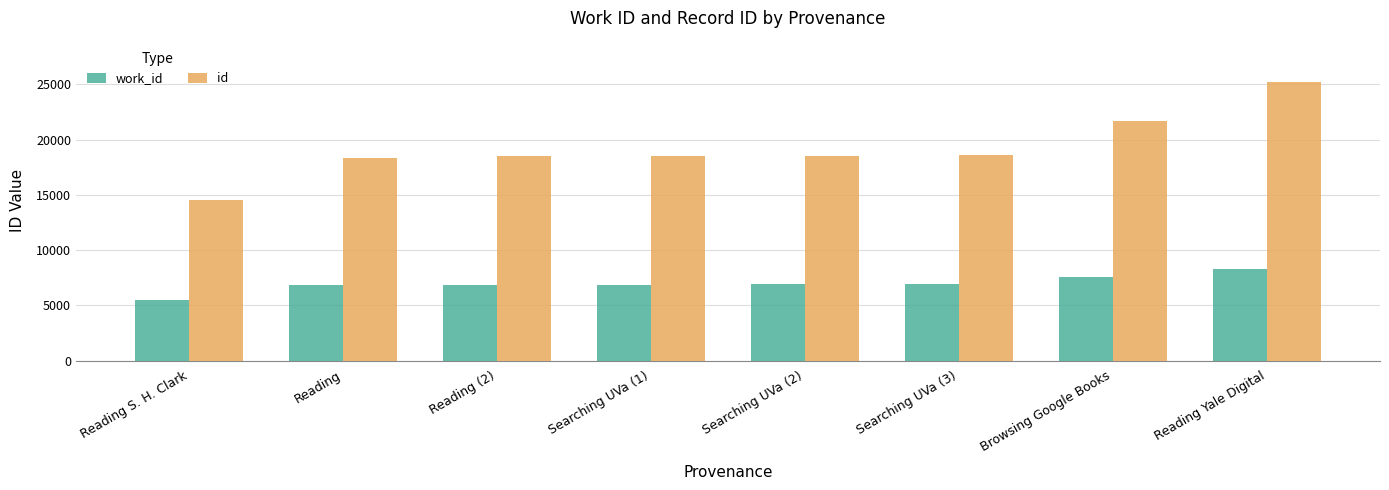

Which series has the largest total across all categories?

id